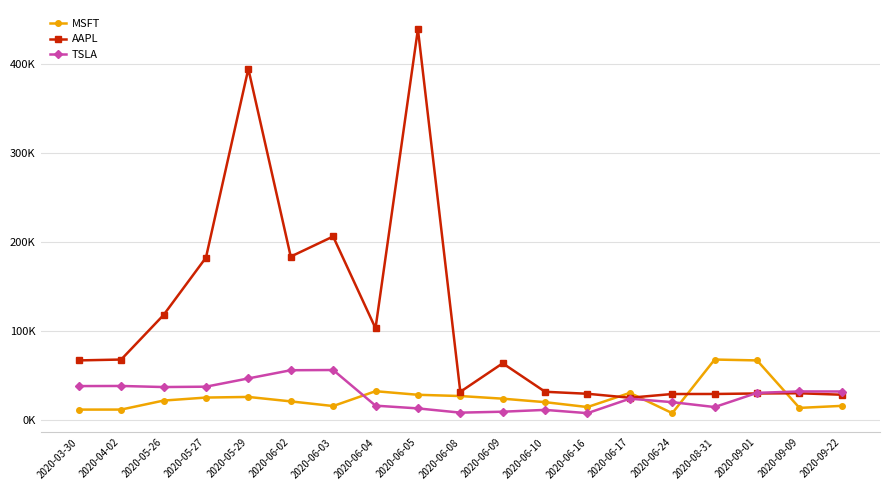

At how many categories does at least one series exceed 425714?

1